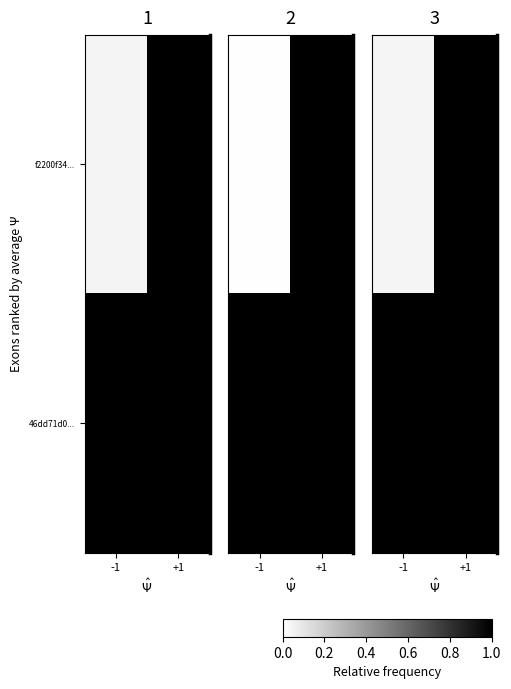

Is it true that row_1 equals 1.6 at +1?

False